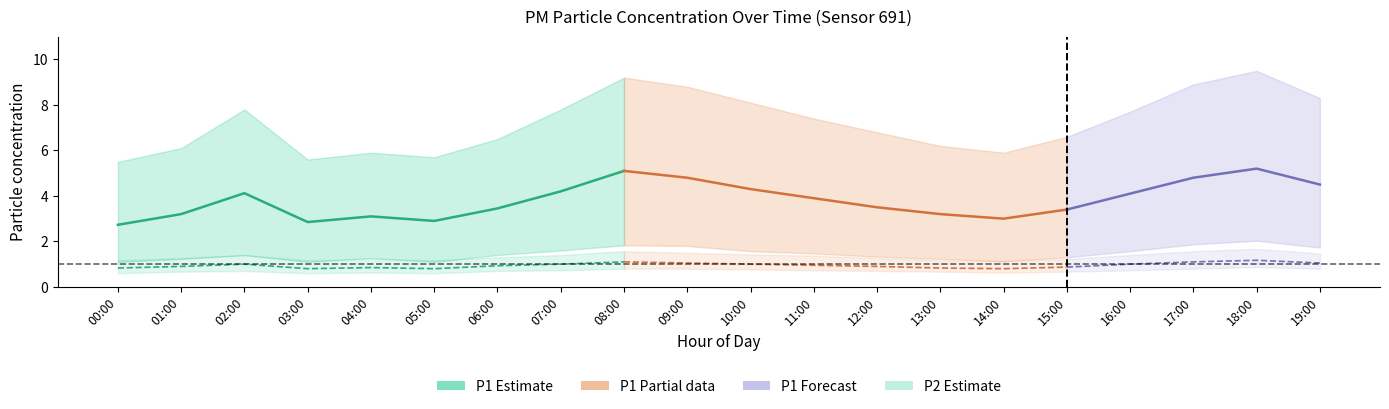

Reading left to right, list all the values displayed in this chart.

P1_mean: 2.7	3.2	4.1	2.9	3.1	2.9	3.5	4.2	5.1	4.8	4.3	3.9	3.5	3.2	3.0	3.4	4.1	4.8	5.2	4.5
P1_upper: 5.5	6.1	7.8	5.6	5.9	5.7	6.5	7.8	9.2	8.8	8.1	7.4	6.8	6.2	5.9	6.6	7.7	8.9	9.5	8.3
P1_lower: 1.1	1.2	1.4	1.1	1.3	1.1	1.4	1.6	1.8	1.8	1.6	1.5	1.3	1.2	1.1	1.3	1.6	1.9	2.0	1.7
P2_mean: 0.8	0.9	1.0	0.8	0.8	0.8	0.9	1.0	1.1	1.1	1.0	0.9	0.9	0.8	0.8	0.9	1.0	1.1	1.2	1.1
P2_upper: 1.2	1.3	1.4	1.2	1.2	1.2	1.3	1.4	1.6	1.5	1.4	1.4	1.3	1.2	1.1	1.2	1.4	1.6	1.7	1.5
P2_lower: 0.6	0.7	0.7	0.6	0.6	0.6	0.7	0.7	0.8	0.8	0.8	0.7	0.7	0.7	0.6	0.7	0.7	0.8	0.9	0.8